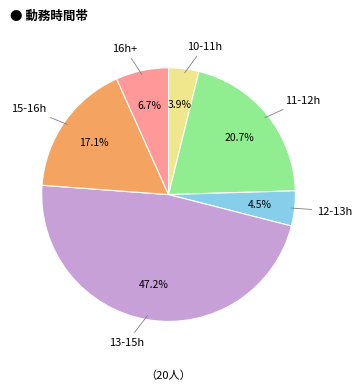

Is there any slice that represents more than half of the pie?

No